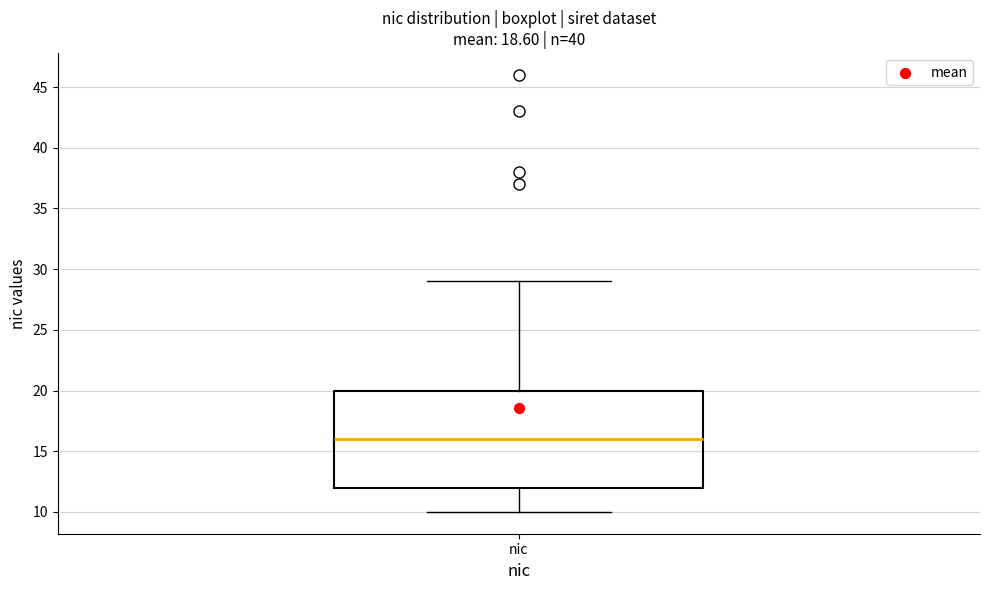

Read this box plot against the y-axis: the position of the median line, the range covered by the box, and the ends of both whiskers. The values are not printed on the chart, so give them approximately, as read against the axis.

median 16, box 12 to 20, whiskers 10 to 29